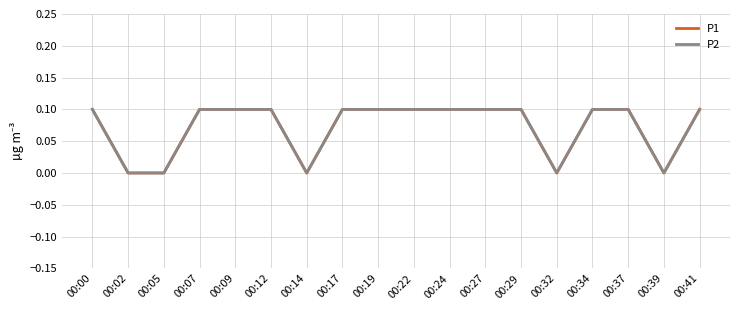

What are all the series names shown in the legend?

P1, P2